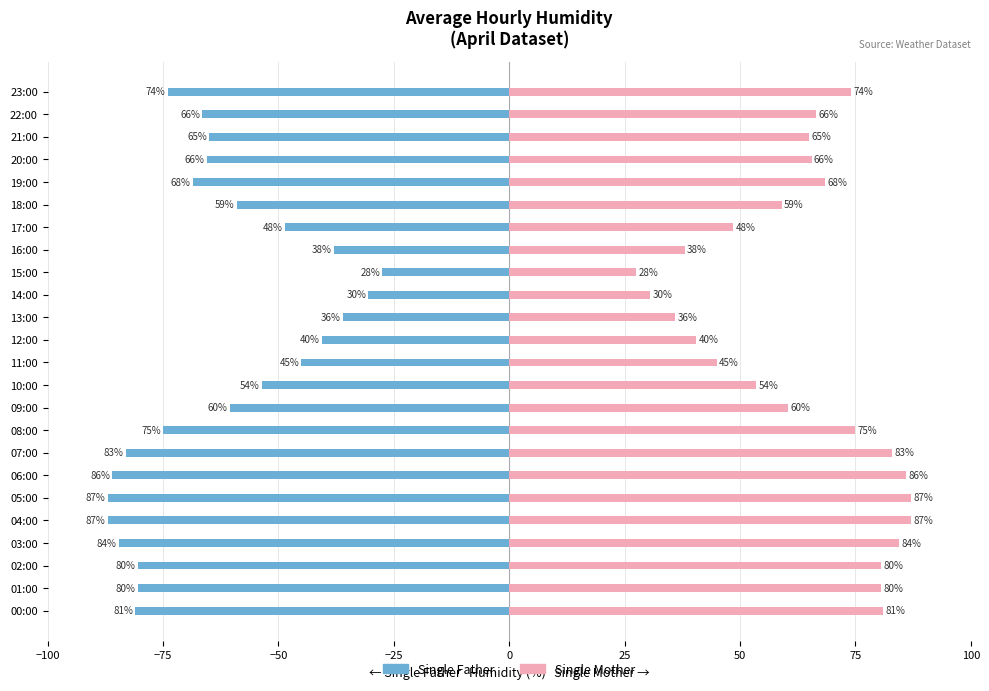

Where is Single Mother nearest to the value 57?

18:00